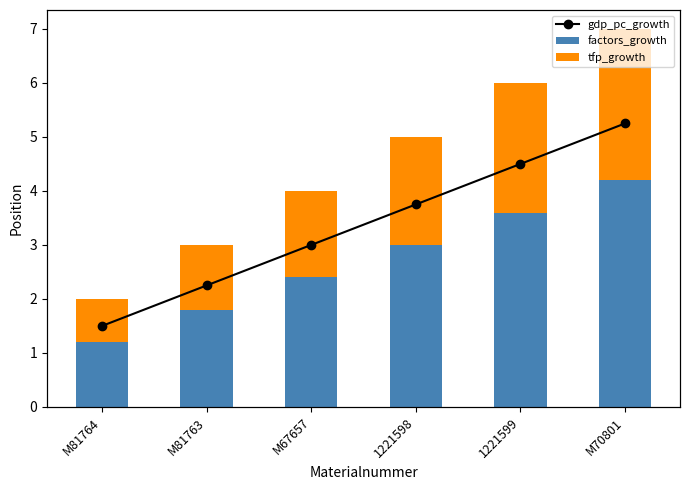

Reading left to right, transcribe all the data shown in this chart.

factors_growth: M81764=1.2	M81763=1.8	M67657=2.4	1221598=3.0	1221599=3.6	M70801=4.2
tfp_growth: M81764=0.8	M81763=1.2	M67657=1.6	1221598=2.0	1221599=2.4	M70801=2.8
gdp_pc_growth: M81764=2.0	M81763=3.0	M67657=4.0	1221598=5.0	1221599=6.0	M70801=7.0